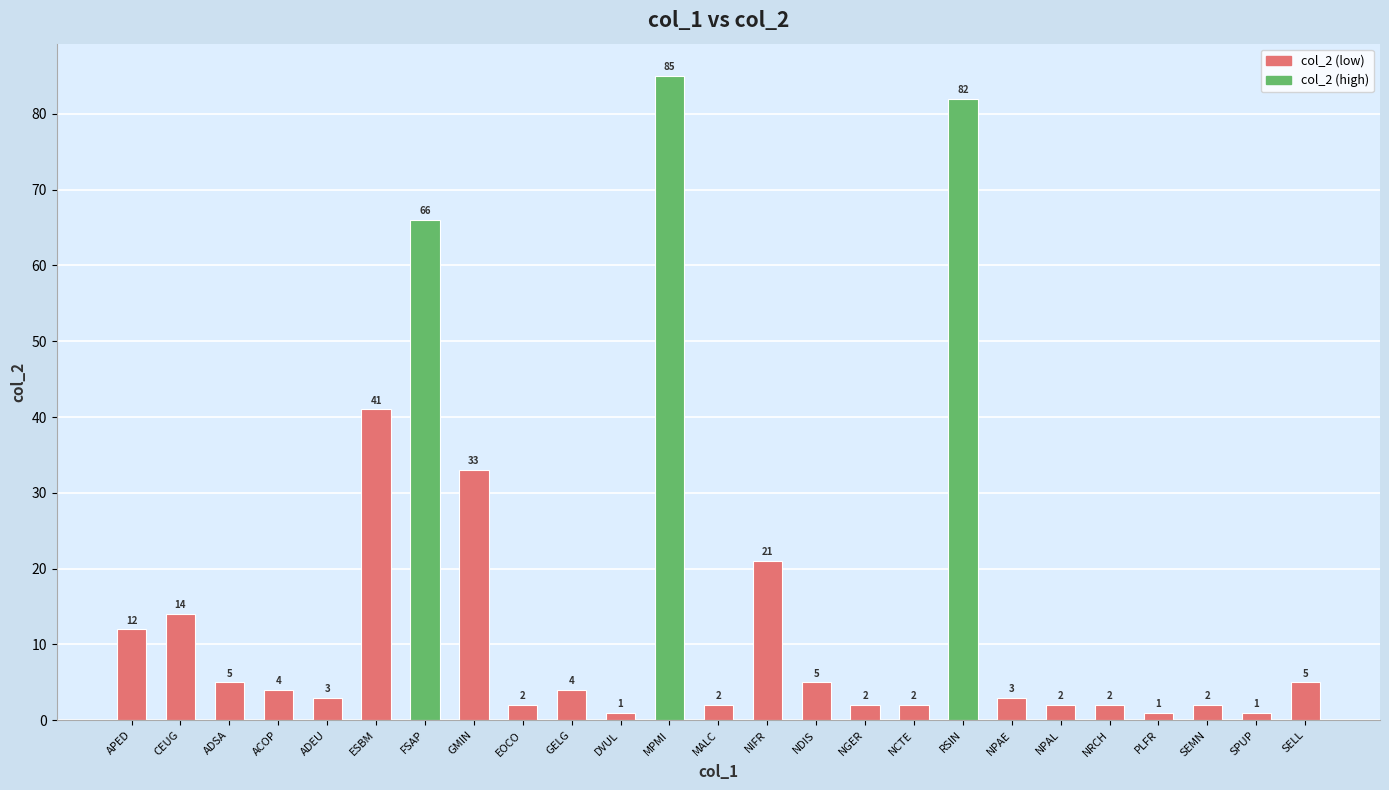

Reading left to right, what are all the values shown in this chart?

12	14	5	4	3	41	66	33	2	4	1	85	2	21	5	2	2	82	3	2	2	1	2	1	5